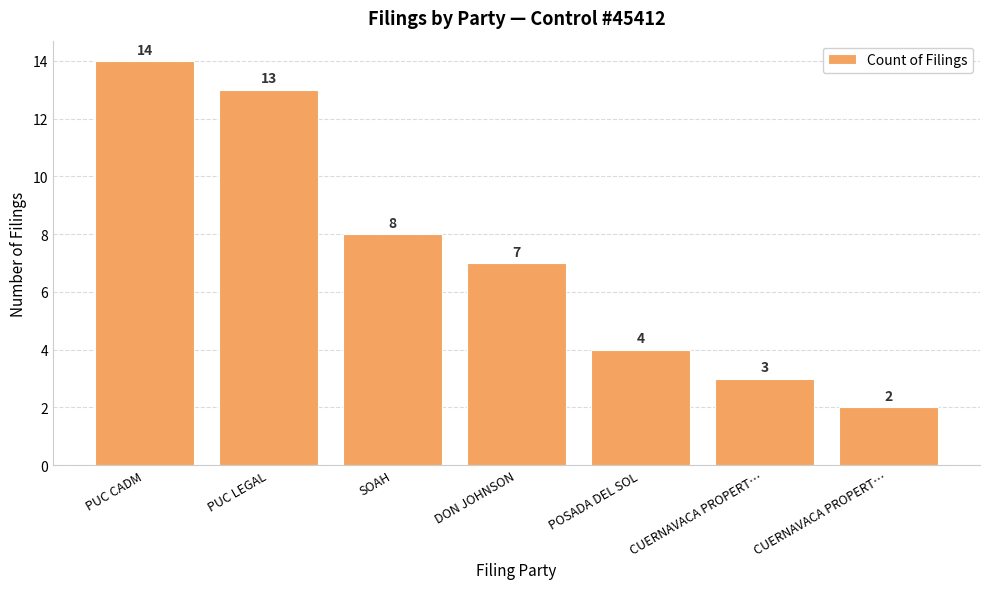

How many categories are shown in the chart?

7